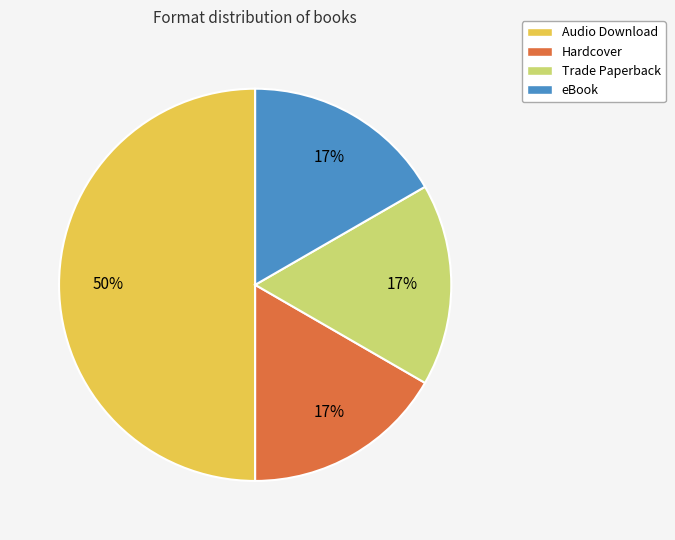

How many segments does this pie chart have?

4